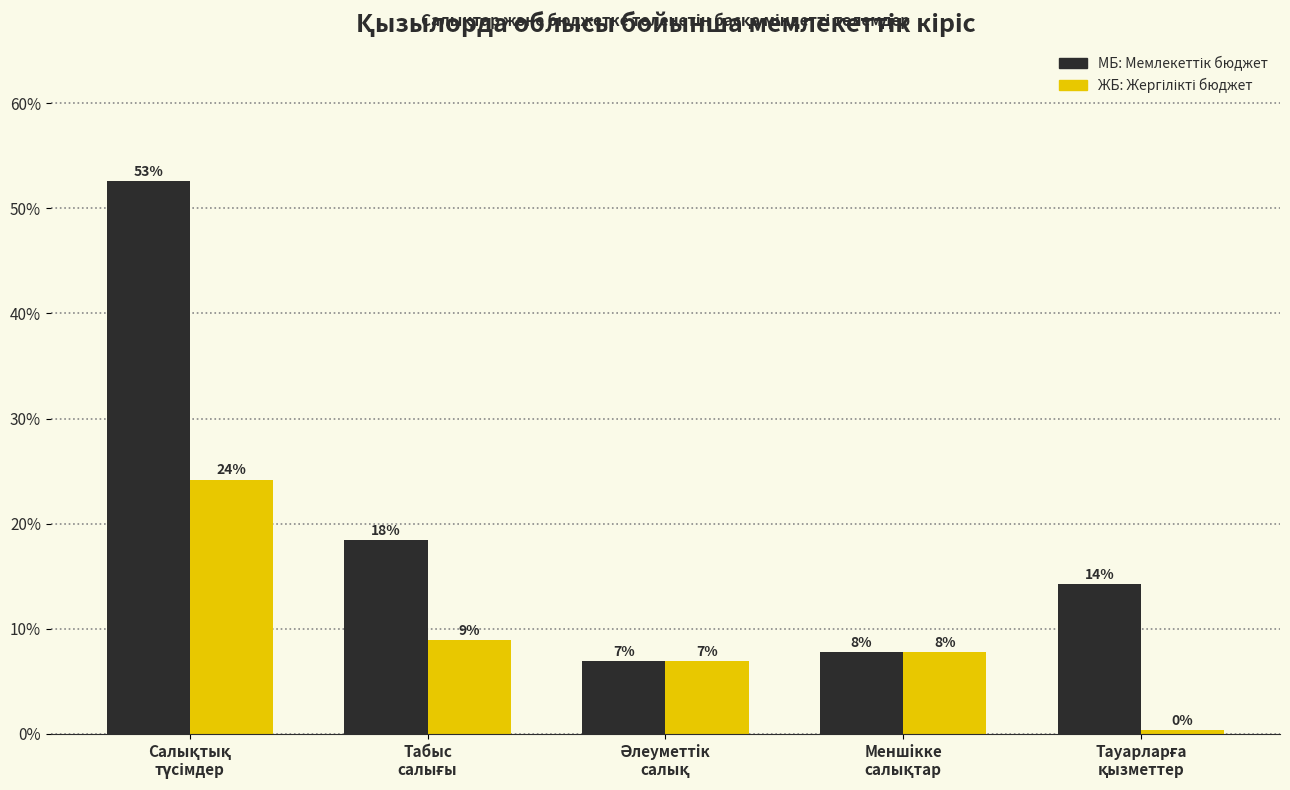

How many bars are there in each group?

2